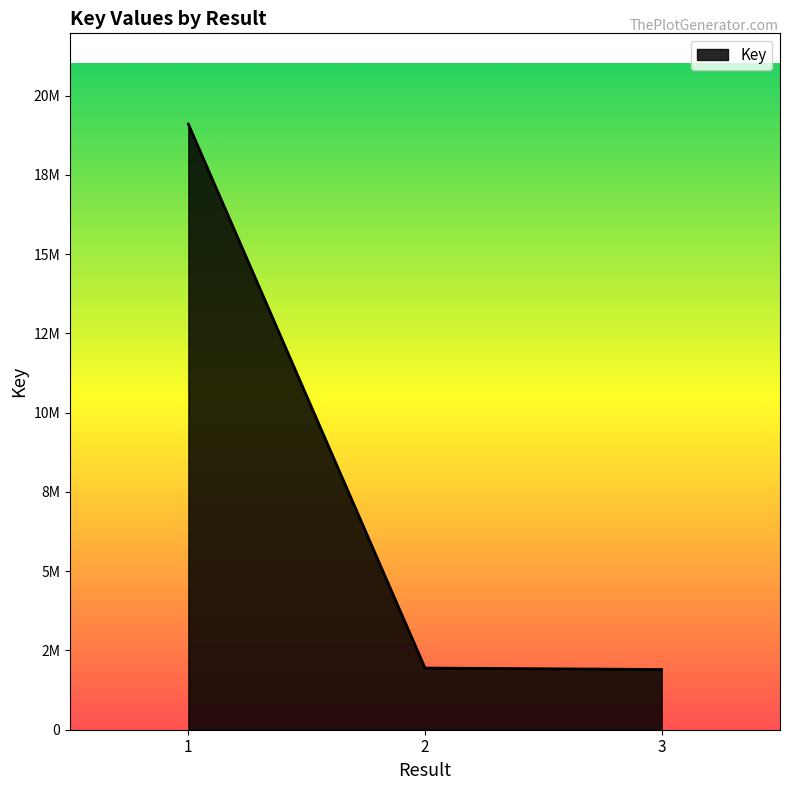

Does the chart have visible grid lines?

No